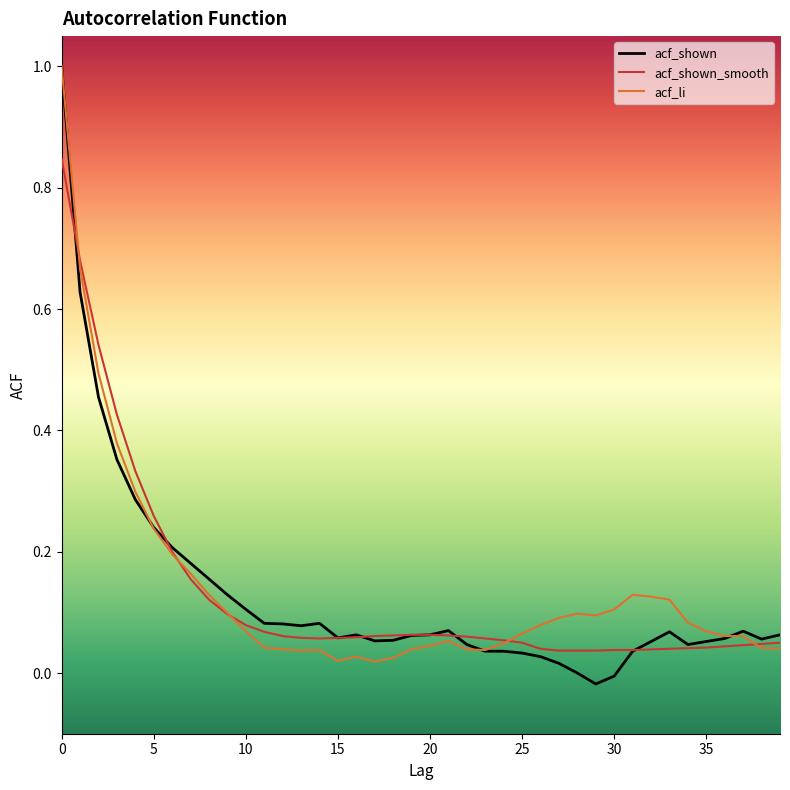

Count the number of categories in the chart.

40